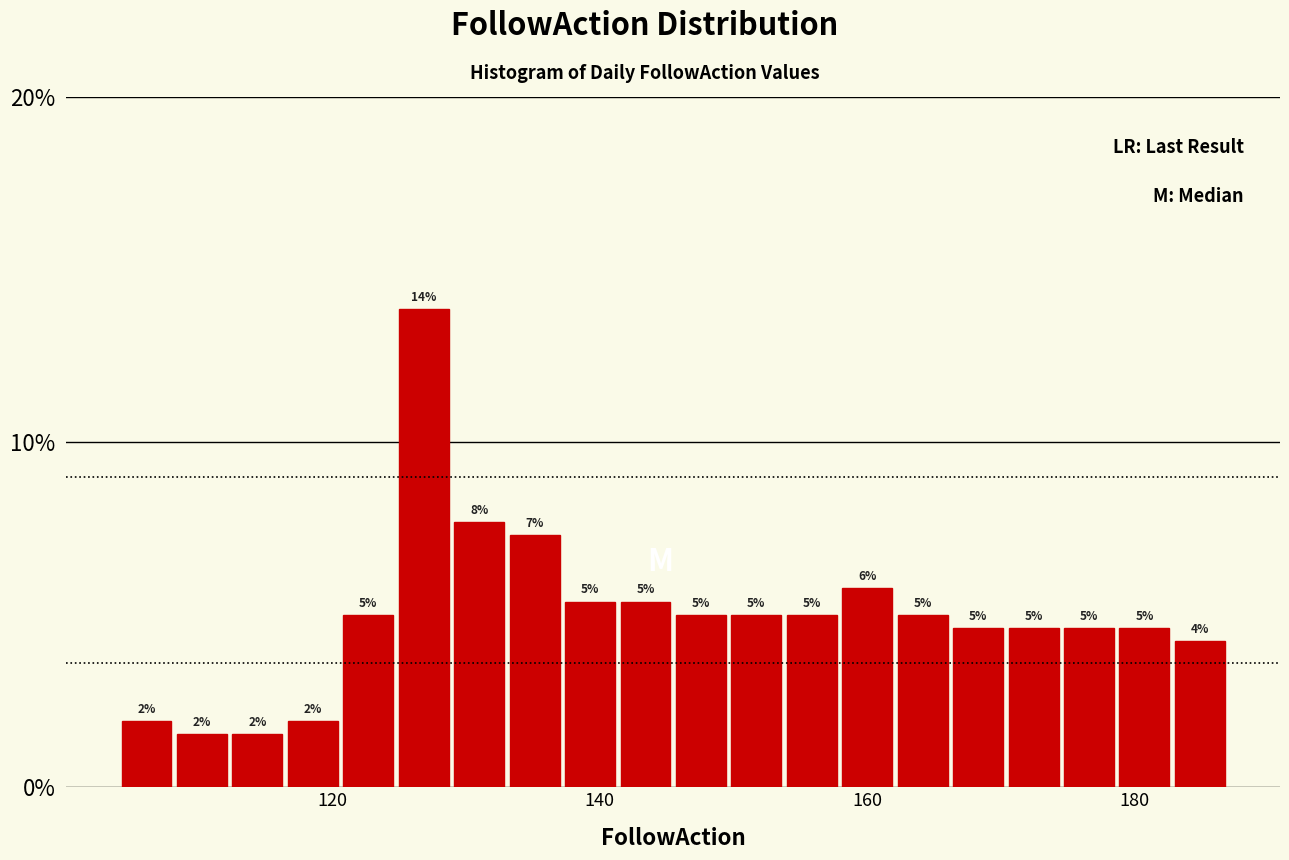

Read against the x-axis, roughly where is the centre of the tallest bar?

126